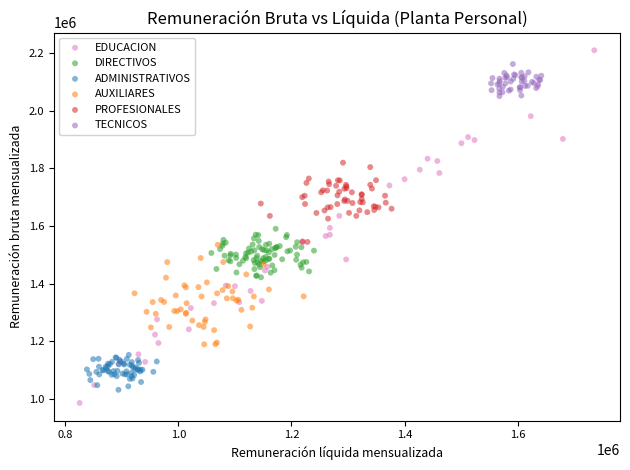

Which series has the largest Y range (max minus min)?

EDUCACION